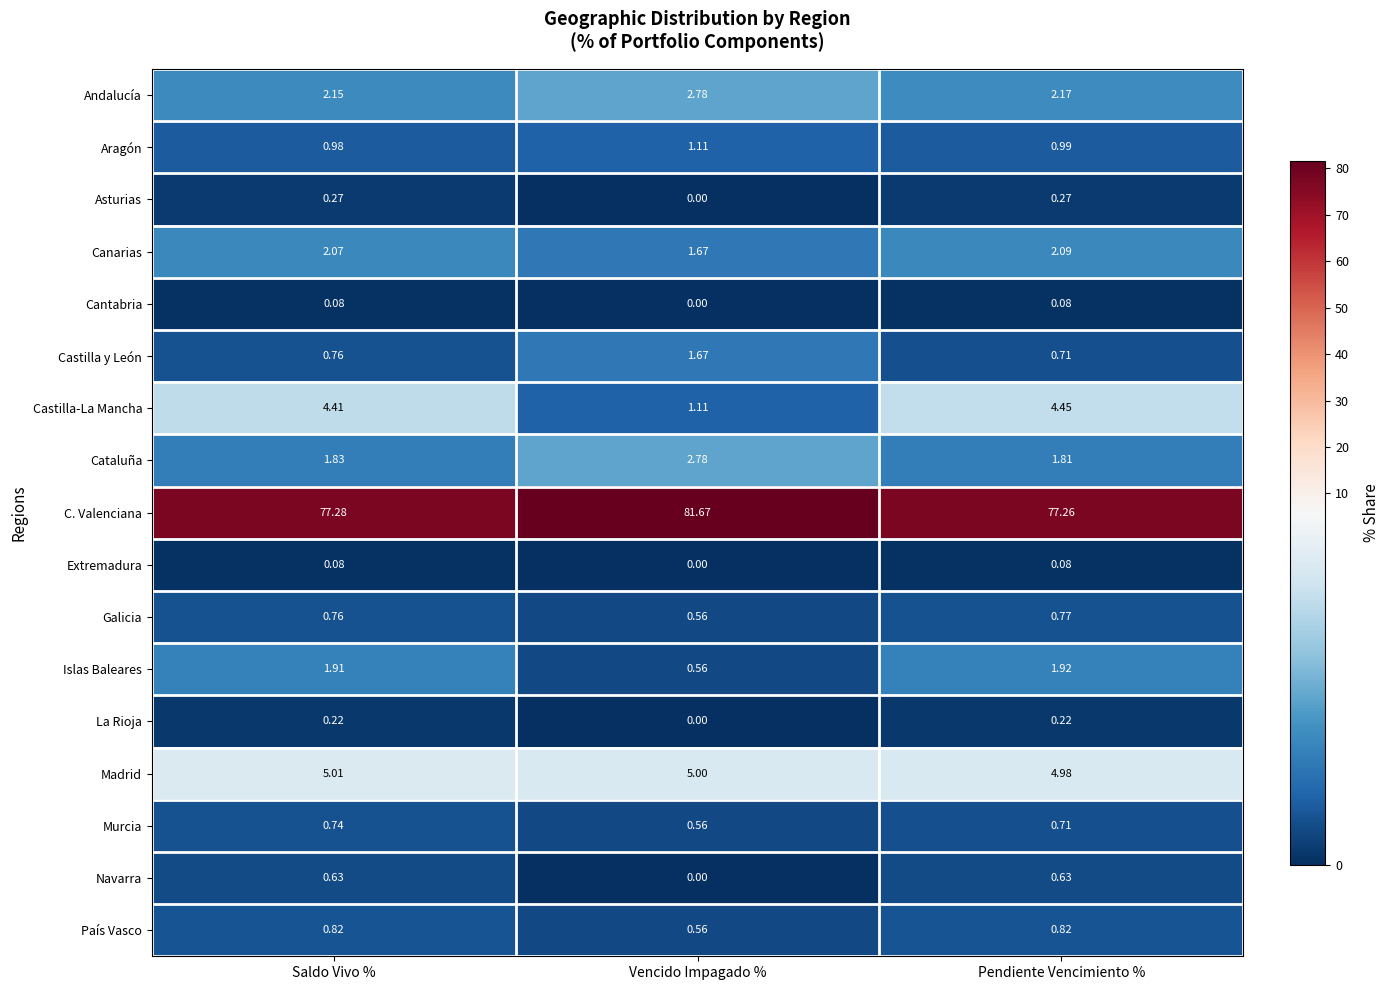

Rank the categories by Castilla y León value from highest to lowest.

Vencido Impagado %, Saldo Vivo %, Pendiente Vencimiento %